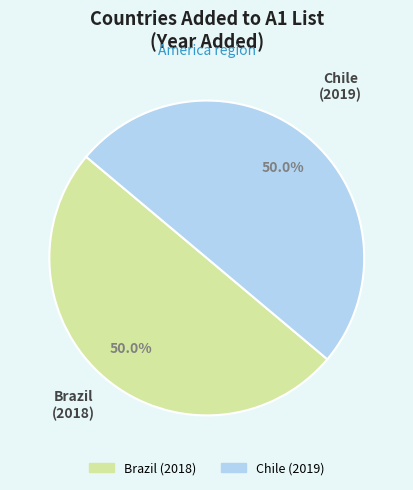

Approximately how many times larger is the value at Chile compared to Brazil?

1.0